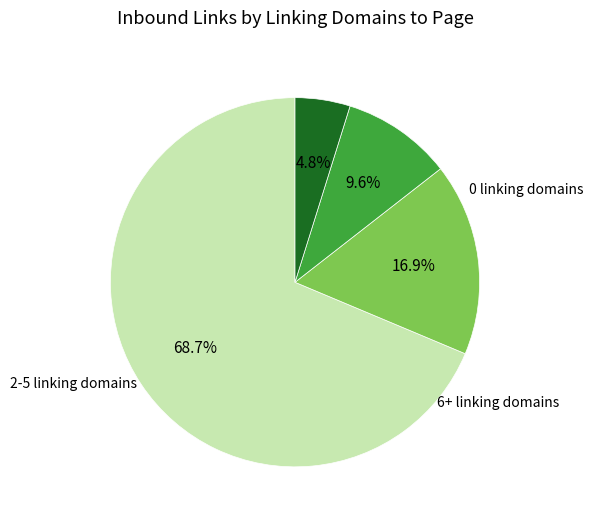

Does any single category account for the majority?

Yes